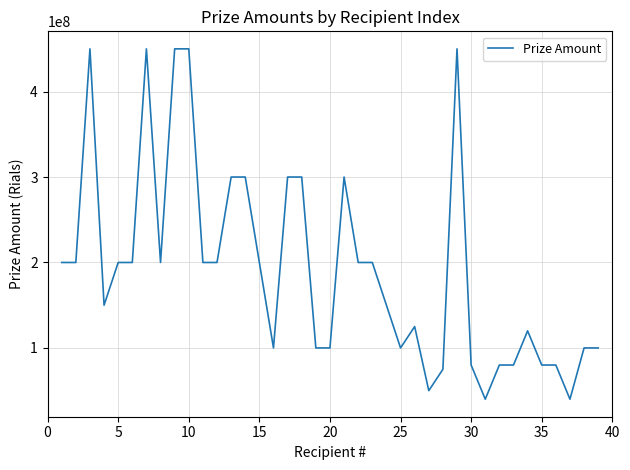

What is the difference between the maximum and minimum values?

410000000